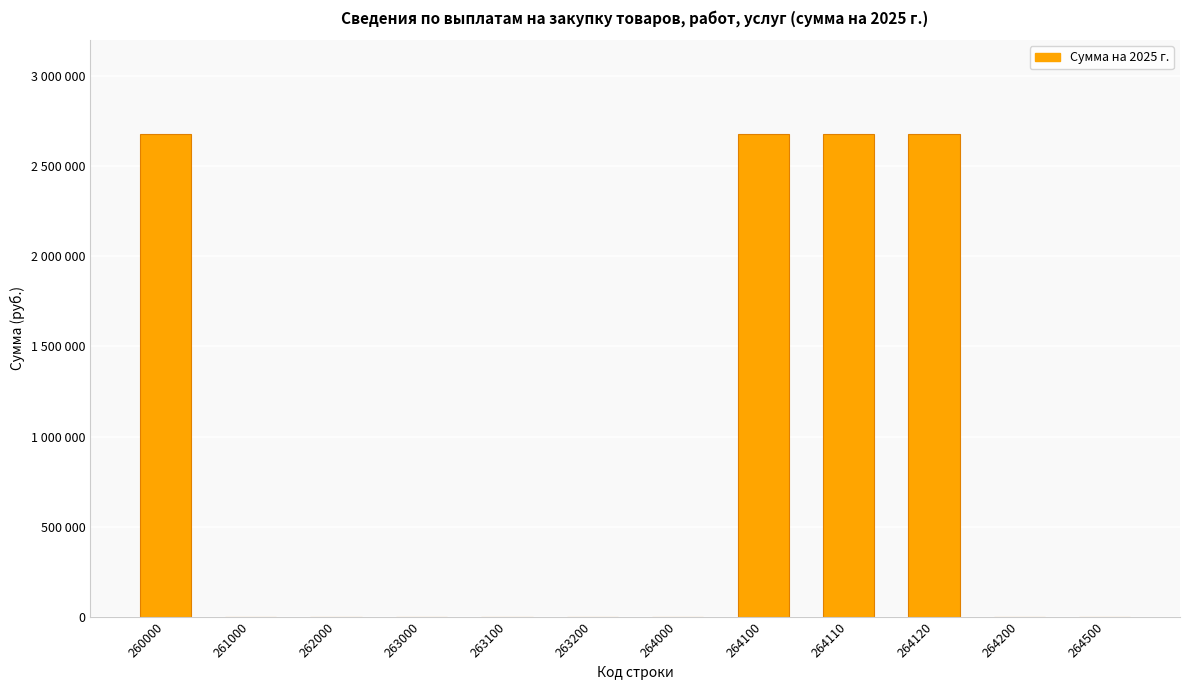

The chart shows a value of 1034804.0 at 262000. True or false?

False